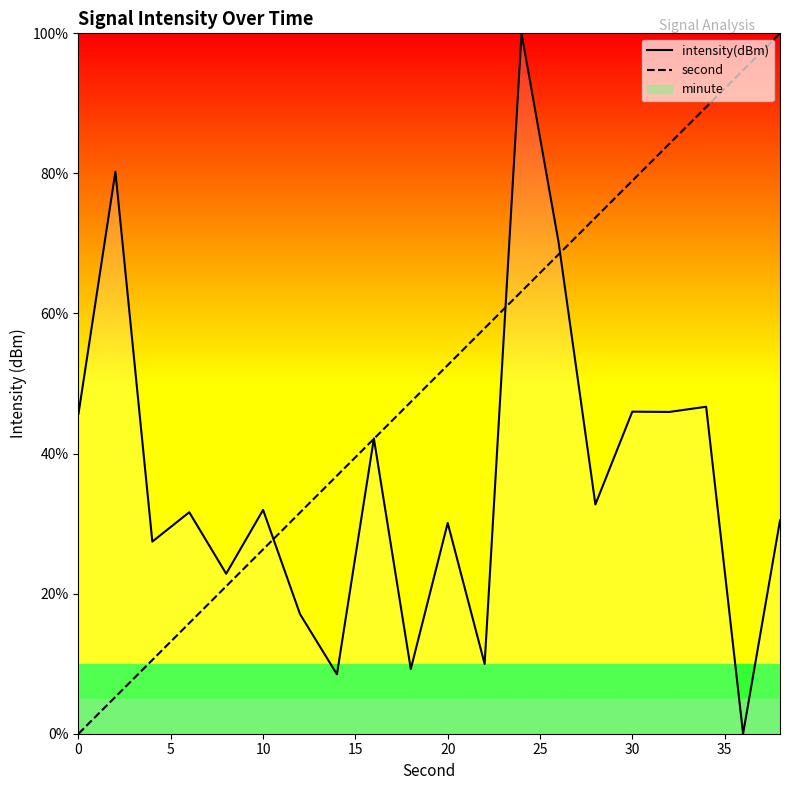

Which has a higher value, 5 or 20?

5